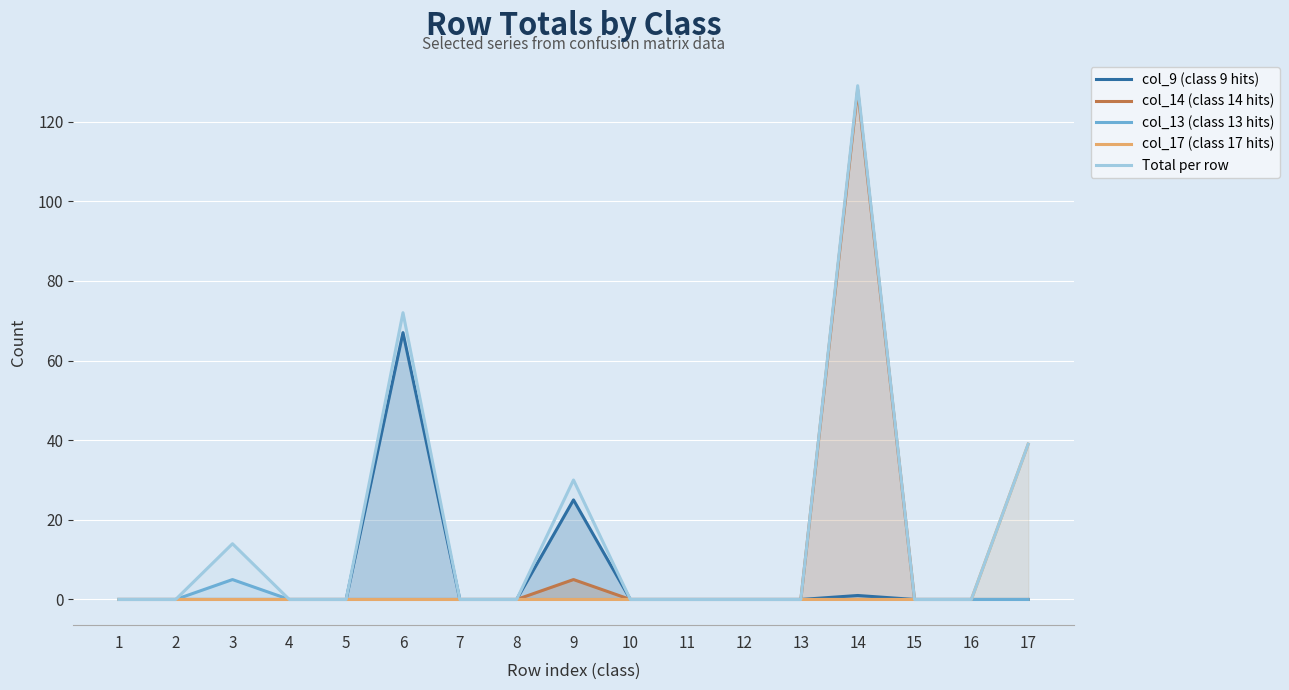

List the series in order of their peak value, lowest first.

col_13 (class 13 hits), col_17 (class 17 hits), col_9 (class 9 hits), col_14 (class 14 hits), Total per row